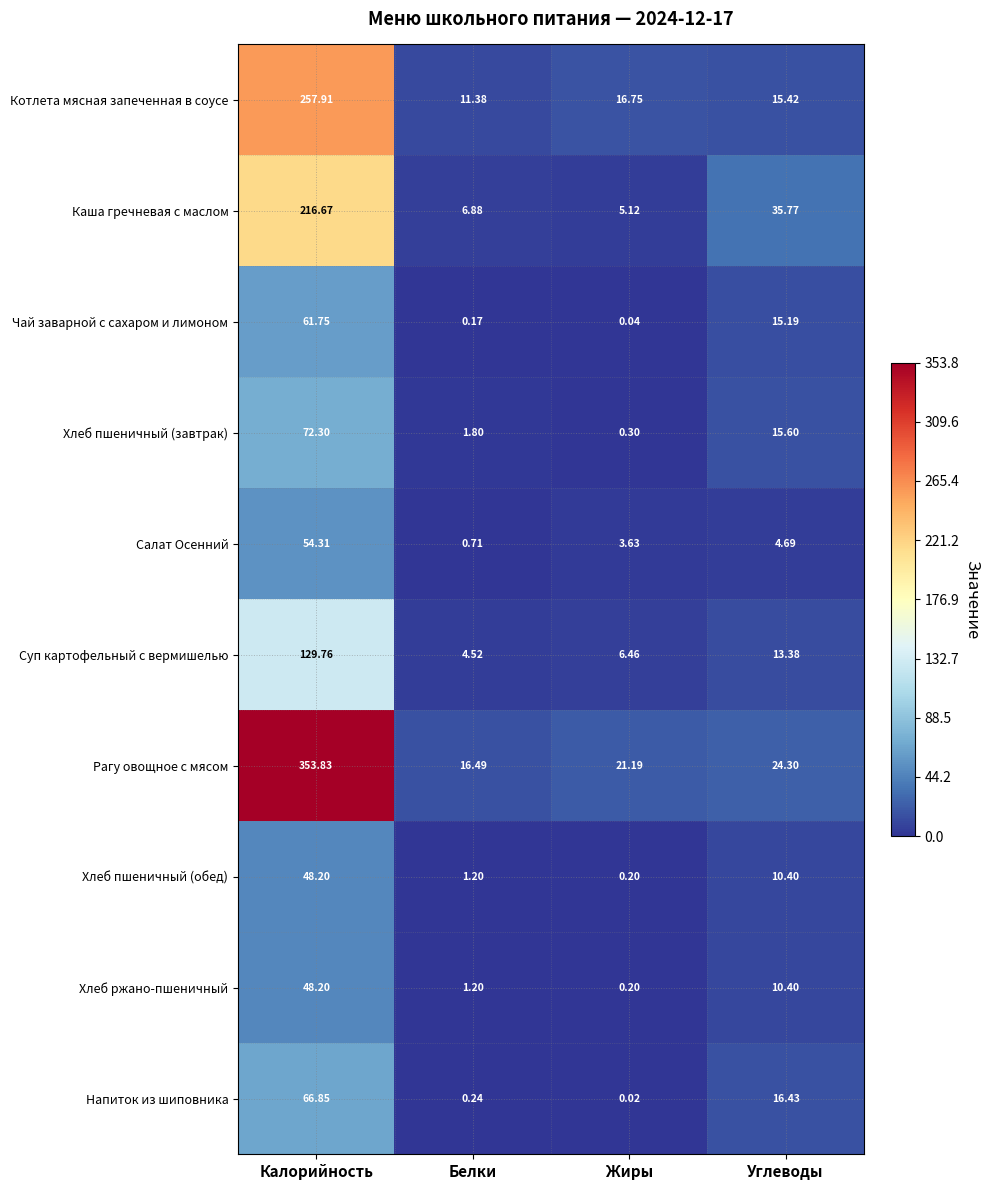

Which series changed the most between Калорийность and Жиры?

Рагу овощное с мясом